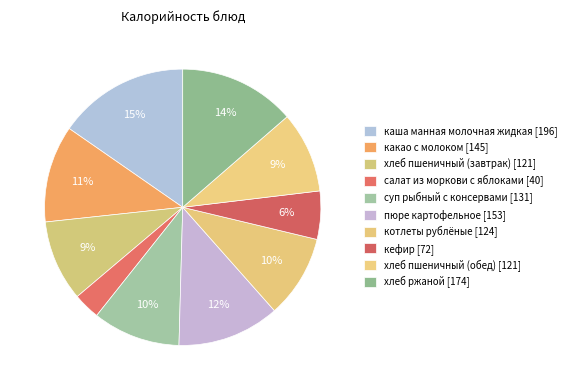

Approximately how many times larger is the value at пюре картофельное compared to хлеб пшеничный (обед)?

1.3